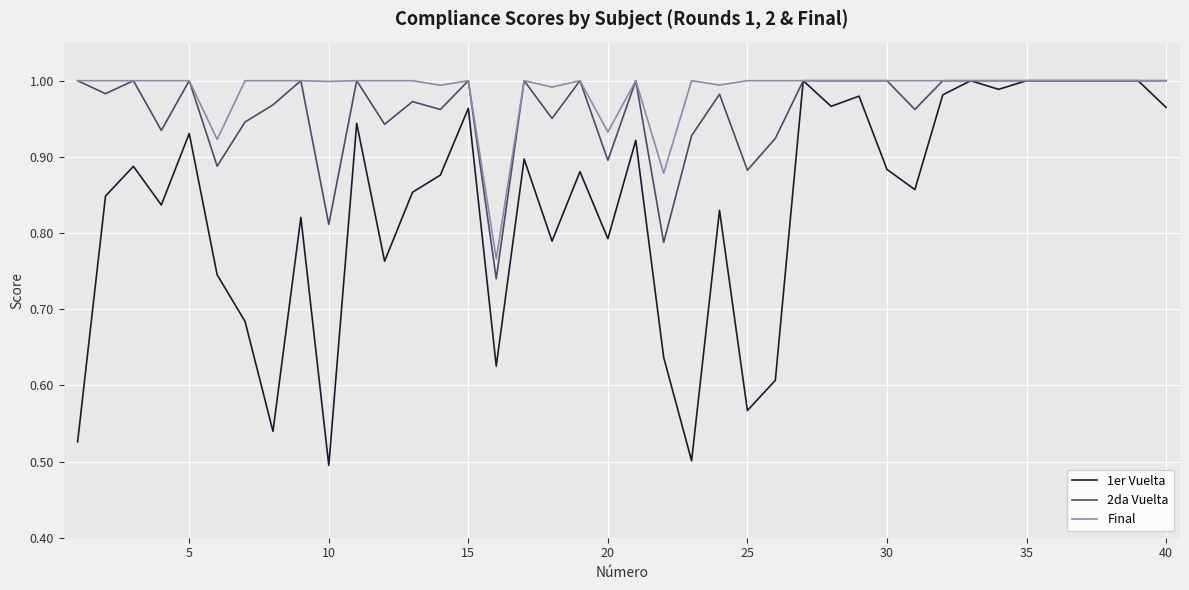

Rank the series by their average value, from lowest to highest.

1er Vuelta, 2da Vuelta, Final